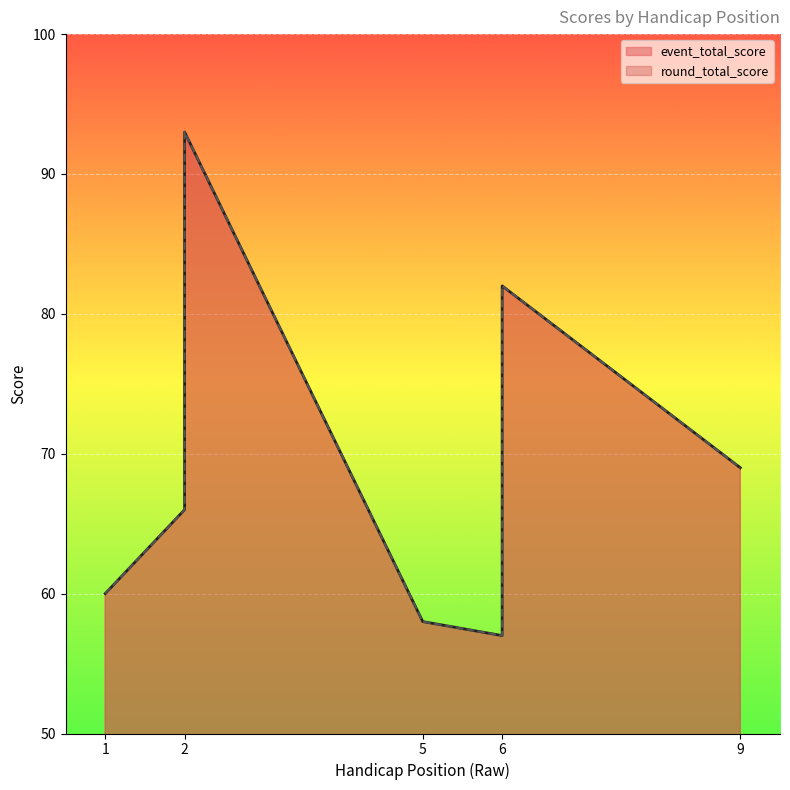

What are all the series names shown in the legend?

event_total_score, round_total_score